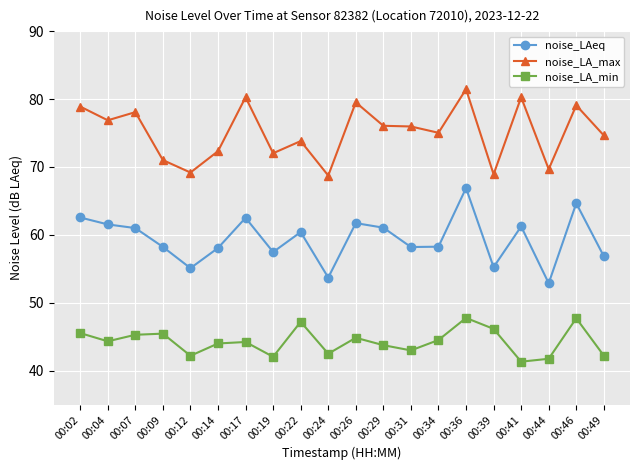

True or false: noise_LA_max and noise_LA_min cross at least once.

False